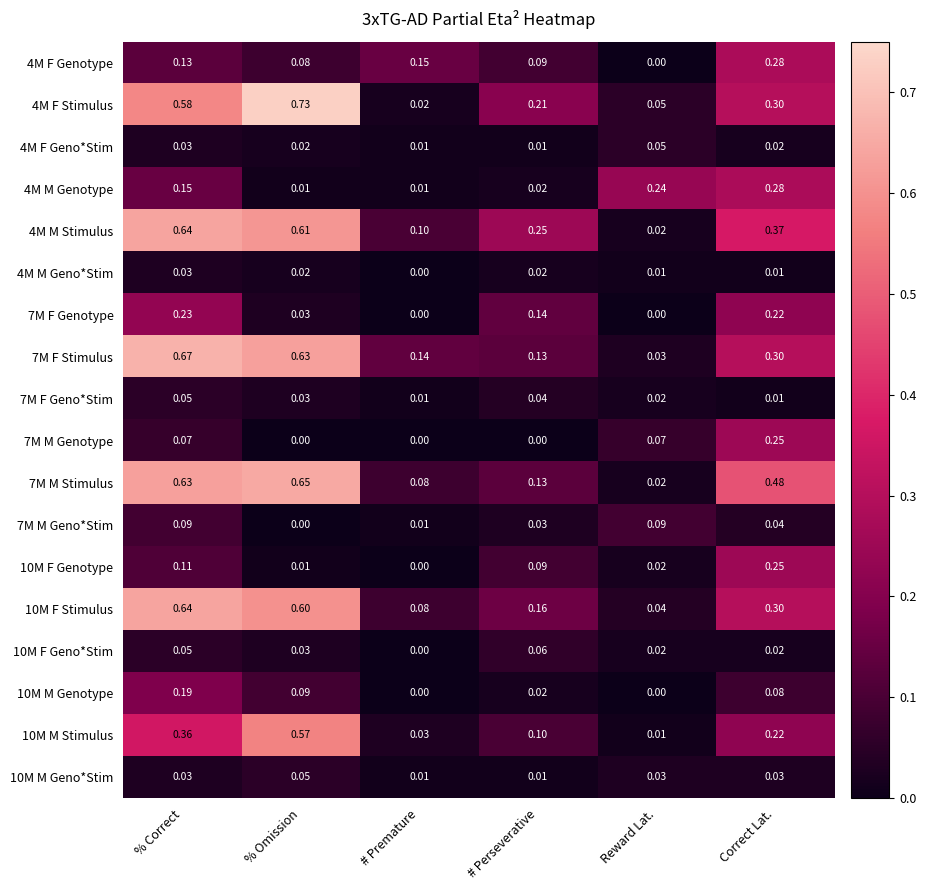

What is the total value across all series at # Perseverative?

1.5